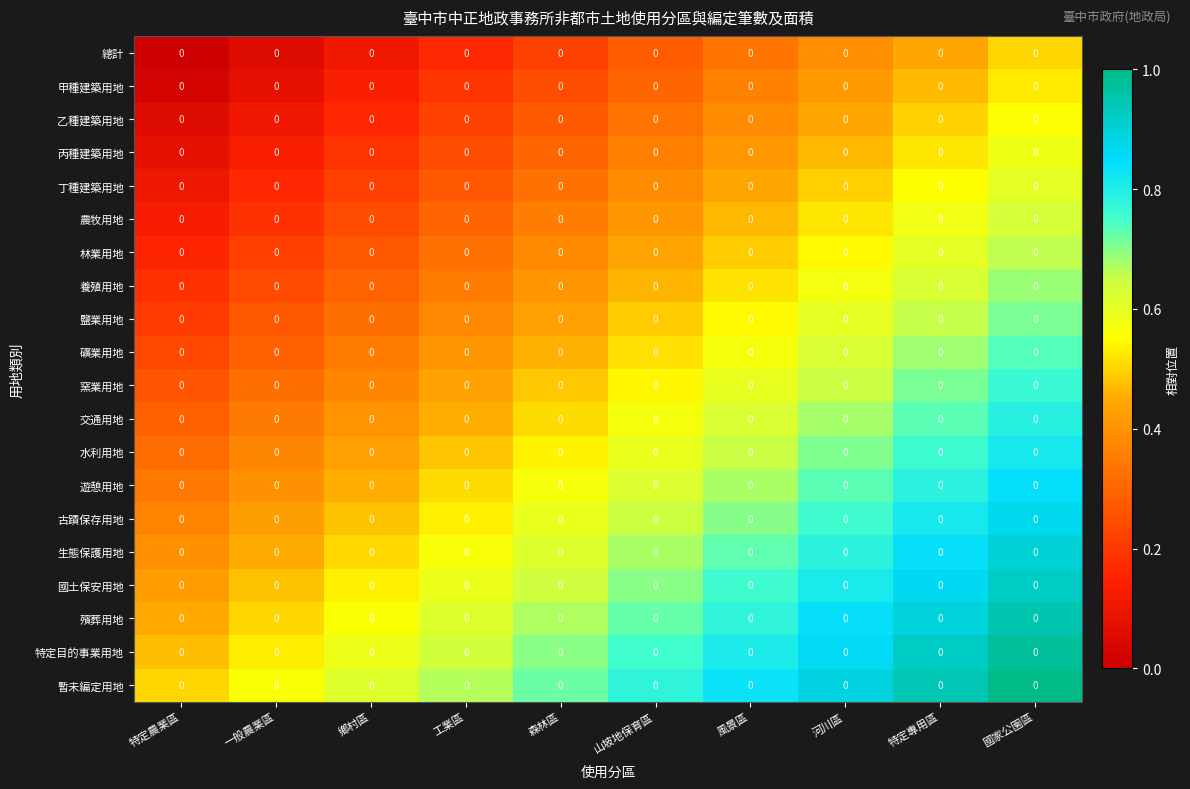

The value of 甲種建築用地 at 特定農業區 is 0.0. True or false?

True